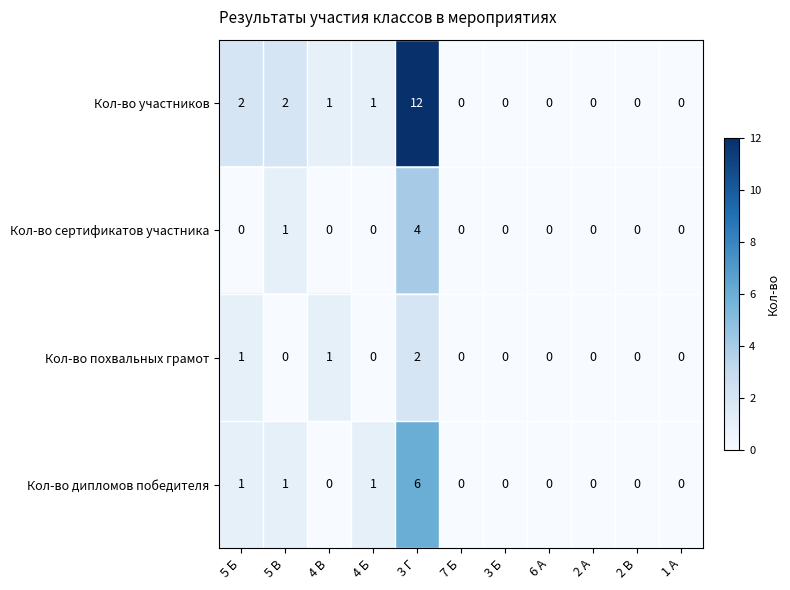

Which series has the largest range (max minus min)?

Кол-во участников